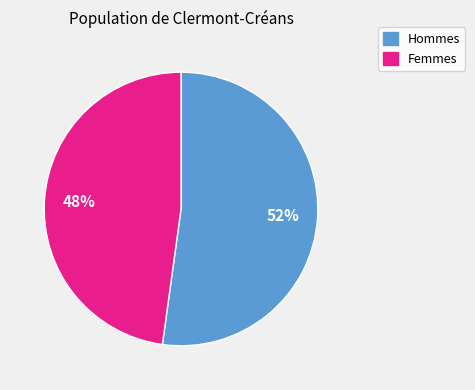

To the nearest percent, what is the average slice percentage?

50%